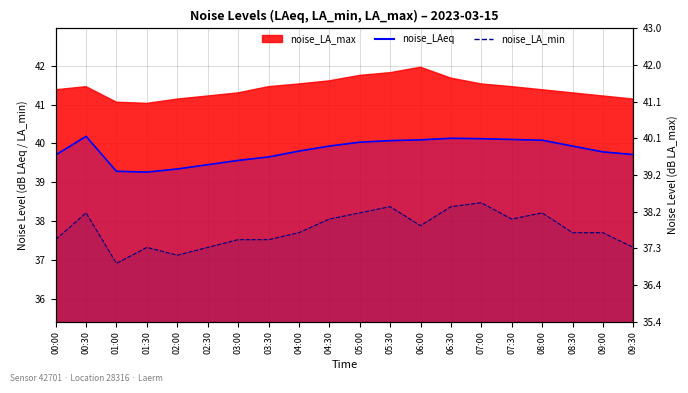

What is the approximate value of noise_LA_min at 04:00?

37.7